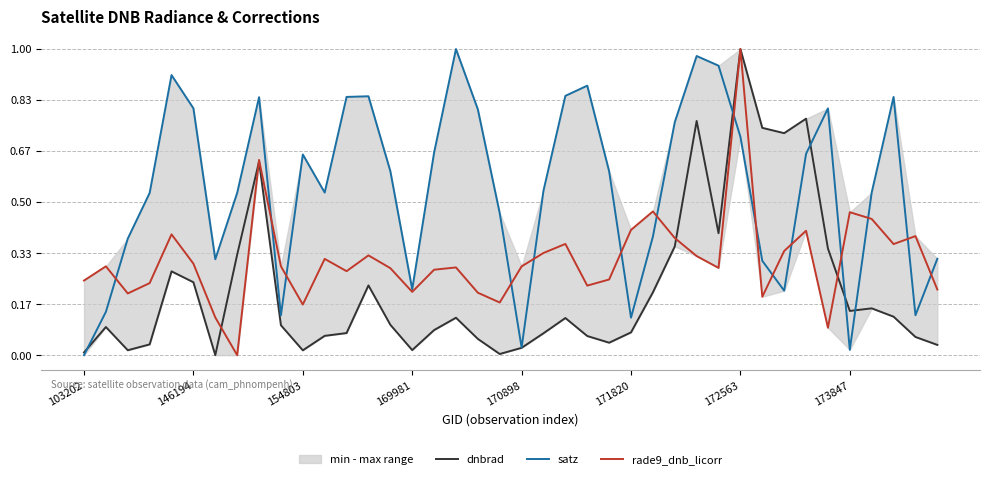

The value of satz at 146194 is 0.2. True or false?

False